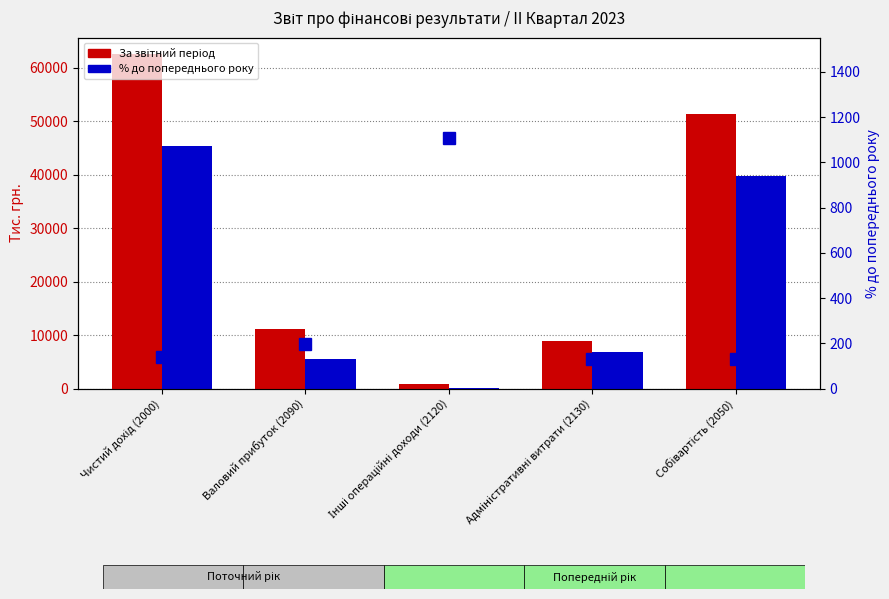

Rank the series by their maximum value, from highest to lowest.

За звітний період, За аналогічний період, % до попереднього року